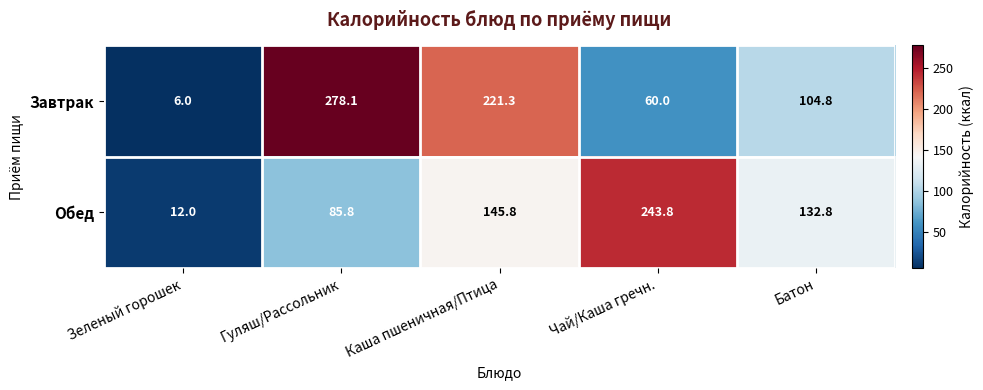

At which category is the sum across all series the highest?

Каша пшеничная/Птица